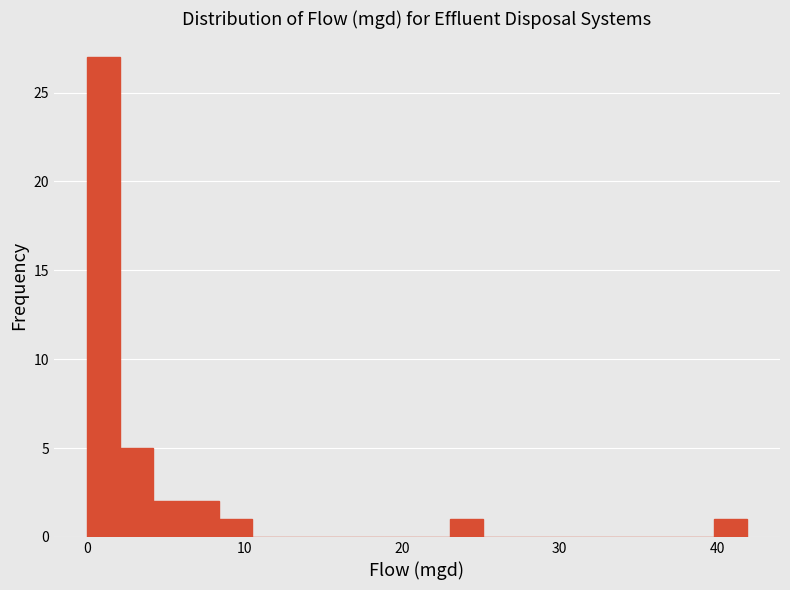

Around what value on the x-axis is the tallest bar? Give the approximate position of its centre, as read against the axis.

1